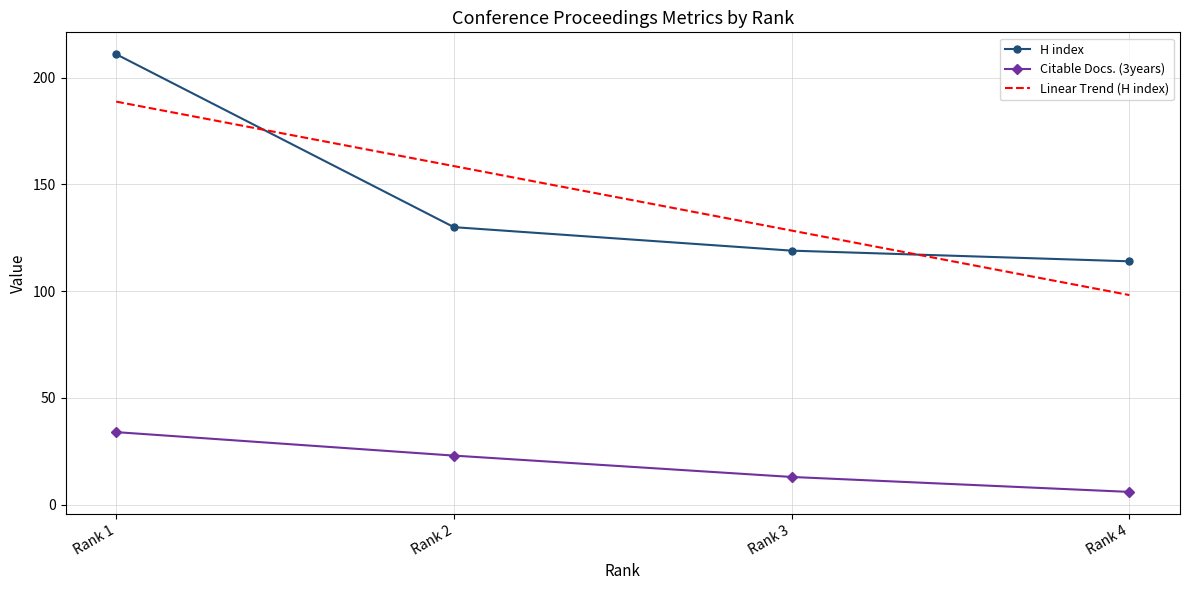

Reading left to right, what are all the values shown in this chart?

H index: Rank 1=211.0	Rank 2=130.0	Rank 3=119.0	Rank 4=114.0
Citable Docs. (3years): Rank 1=34.0	Rank 2=23.0	Rank 3=13.0	Rank 4=6.0
Linear Trend (H index): Rank 1=188.8	Rank 2=158.6	Rank 3=128.4	Rank 4=98.2